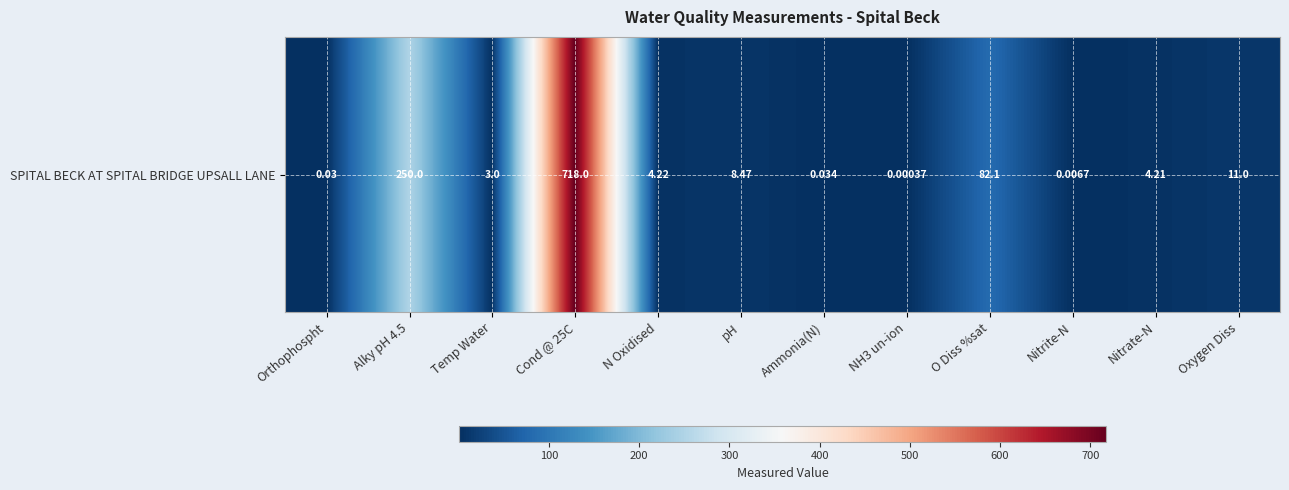

What is the approximate value at N Oxidised?

4.2